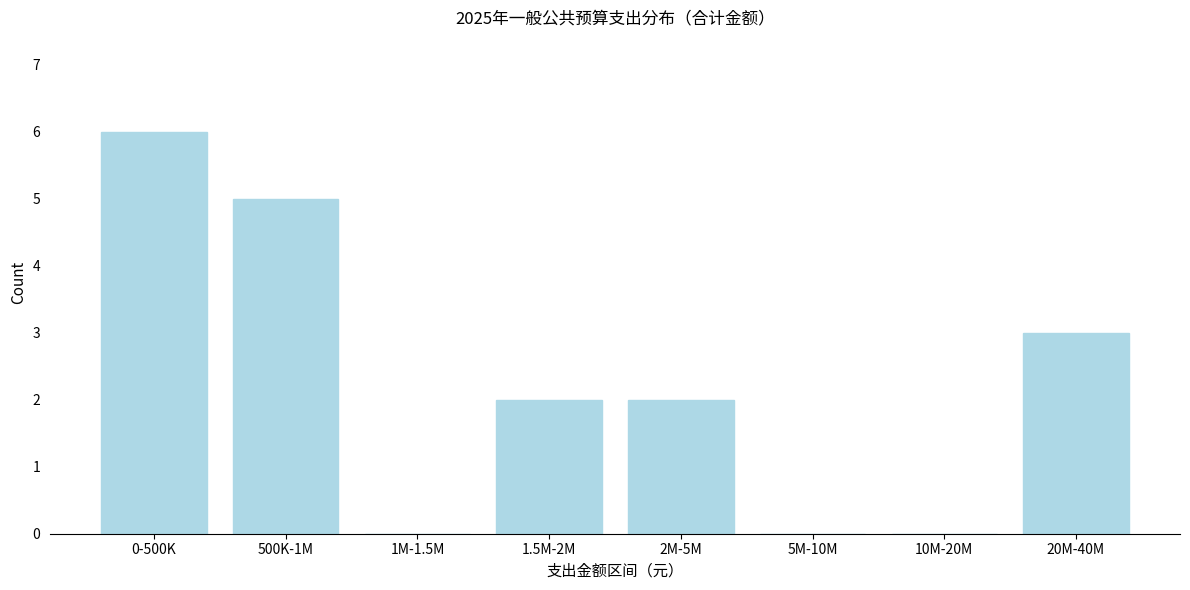

Reading left to right, what are all the values shown in this chart?

0-500K=6	500K-1M=5	1M-1.5M=0	1.5M-2M=2	2M-5M=2	5M-10M=0	10M-20M=0	20M-40M=3